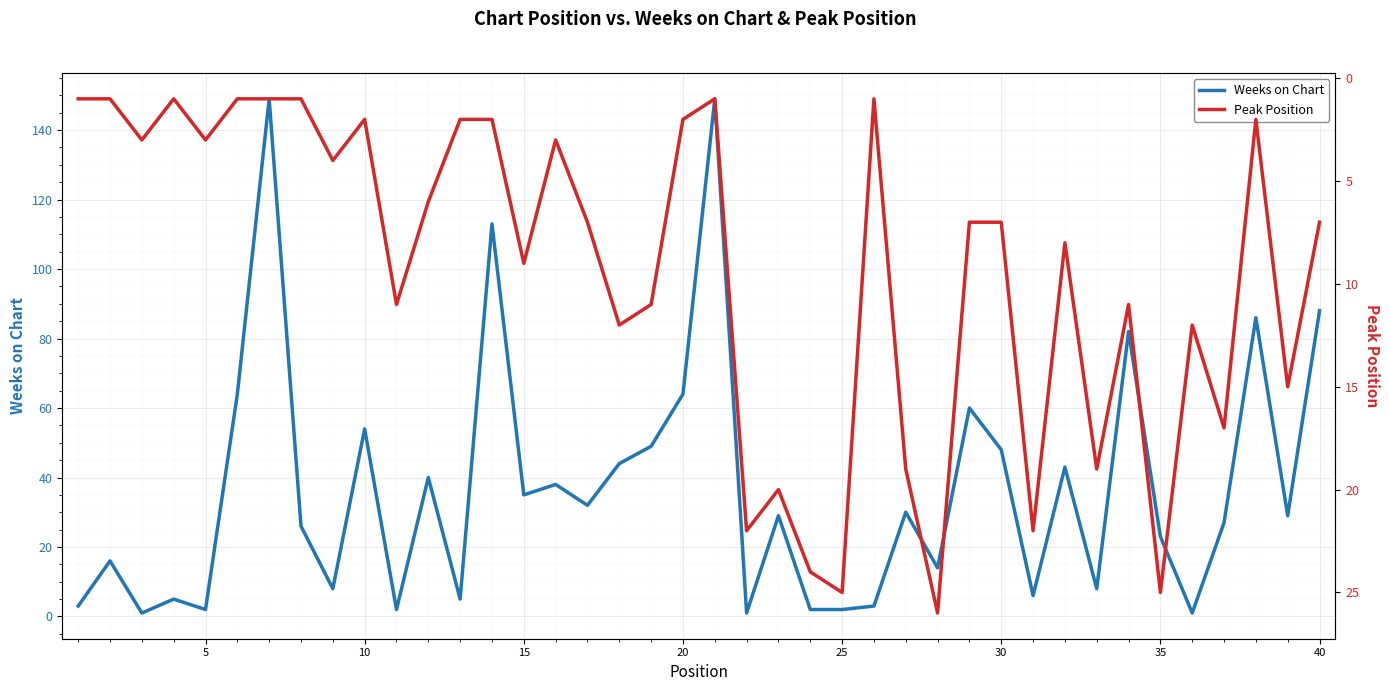

Is it true that Weeks on Chart equals 18 at 30?

False